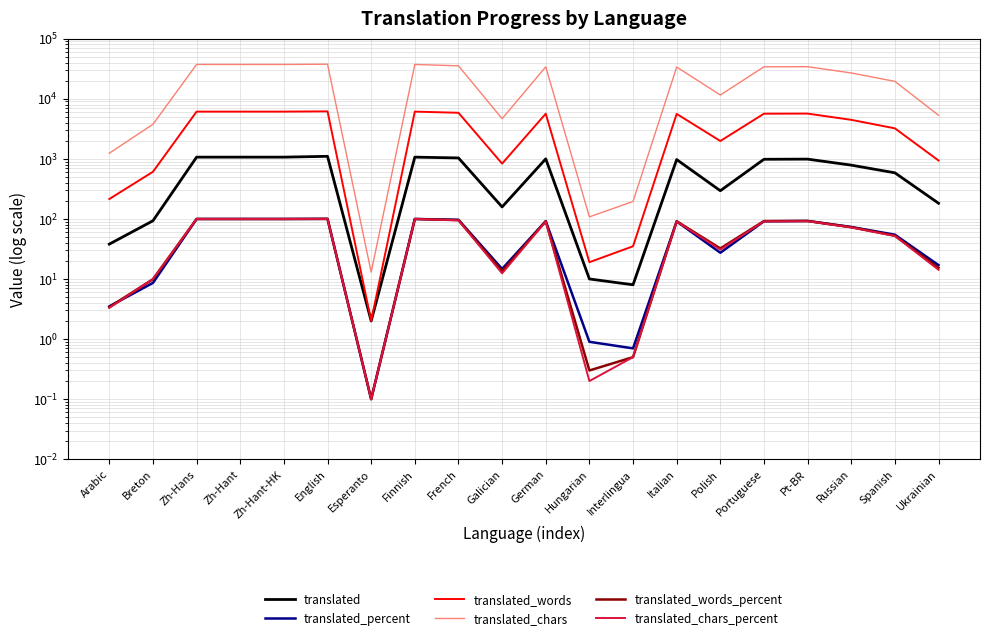

Reading left to right, list all the values displayed in this chart.

translated: Arabic=38.0	Breton=93.0	Zh-Hans=1065.0	Zh-Hant=1065.0	Zh-Hant-HK=1065.0	English=1099.0	Esperanto=2.0	Finnish=1065.0	French=1033.0	Galician=158.0	German=997.0	Hungarian=10.0	Interlingua=8.0	Italian=970.0	Polish=294.0	Portuguese=981.0	Pt-BR=987.0	Russian=784.0	Spanish=584.0	Ukrainian=182.0
translated_percent: Arabic=3.5	Breton=8.6	Zh-Hans=99.6	Zh-Hant=99.6	Zh-Hant-HK=99.6	English=100.0	Esperanto=0.1	Finnish=99.6	French=96.6	Galician=14.7	German=91.7	Hungarian=0.9	Interlingua=0.7	Italian=90.7	Polish=27.3	Portuguese=91.2	Pt-BR=92.3	Russian=73.3	Spanish=54.5	Ukrainian=17.0
translated_words: Arabic=214.0	Breton=608.0	Zh-Hans=6094.0	Zh-Hant=6094.0	Zh-Hant-HK=6094.0	English=6153.0	Esperanto=2.0	Finnish=6094.0	French=5830.0	Galician=831.0	German=5623.0	Hungarian=19.0	Interlingua=35.0	Italian=5586.0	Polish=1977.0	Portuguese=5629.0	Pt-BR=5649.0	Russian=4448.0	Spanish=3210.0	Ukrainian=936.0
translated_chars: Arabic=1237.0	Breton=3752.0	Zh-Hans=37118.0	Zh-Hant=37118.0	Zh-Hant-HK=37118.0	English=37495.0	Esperanto=13.0	Finnish=37118.0	French=35245.0	Galician=4649.0	German=33890.0	Hungarian=108.0	Interlingua=195.0	Italian=33646.0	Polish=11513.0	Portuguese=33953.0	Pt-BR=34069.0	Russian=26807.0	Spanish=19401.0	Ukrainian=5297.0
translated_words_percent: Arabic=3.4	Breton=9.9	Zh-Hans=99.6	Zh-Hant=99.6	Zh-Hant-HK=99.6	English=100.0	Esperanto=0.1	Finnish=99.6	French=95.3	Galician=13.5	German=91.5	Hungarian=0.3	Interlingua=0.5	Italian=91.3	Polish=32.2	Portuguese=91.9	Pt-BR=92.3	Russian=72.7	Spanish=52.4	Ukrainian=15.3
translated_chars_percent: Arabic=3.3	Breton=10.0	Zh-Hans=99.6	Zh-Hant=99.6	Zh-Hant-HK=99.6	English=100.0	Esperanto=0.1	Finnish=99.6	French=94.6	Galician=12.4	German=90.5	Hungarian=0.2	Interlingua=0.5	Italian=90.3	Polish=30.8	Portuguese=91.0	Pt-BR=91.4	Russian=71.9	Spanish=52.0	Ukrainian=14.2